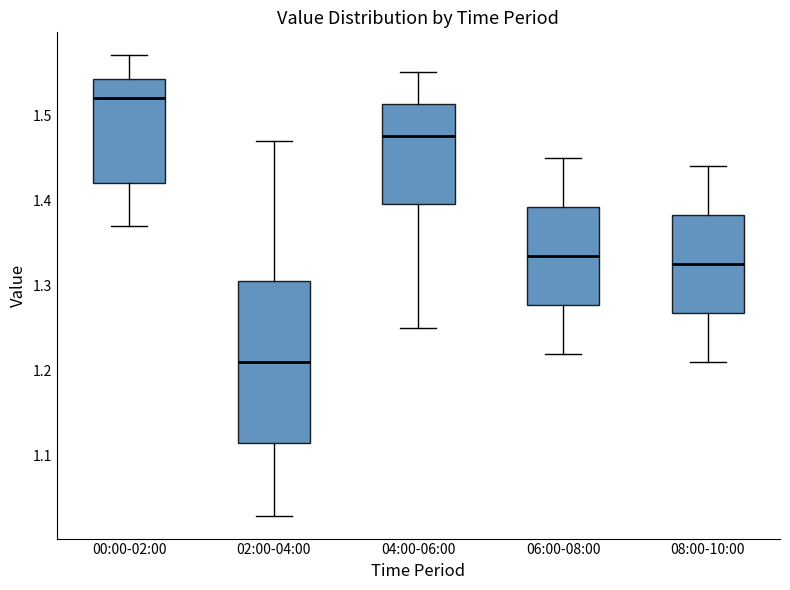

Reading left to right, transcribe this box plot: for each box, give where its median line is, the range the box spans, and where its two whiskers end, as read against the y-axis. The values are not printed on the chart, so give them approximately, as read against the axis.

00:00-02:00: median 1.52, box 1.42 to 1.54, whiskers 1.37 to 1.57
02:00-04:00: median 1.21, box 1.12 to 1.31, whiskers 1.03 to 1.47
04:00-06:00: median 1.48, box 1.40 to 1.51, whiskers 1.25 to 1.55
06:00-08:00: median 1.34, box 1.28 to 1.39, whiskers 1.22 to 1.45
08:00-10:00: median 1.33, box 1.27 to 1.38, whiskers 1.21 to 1.44